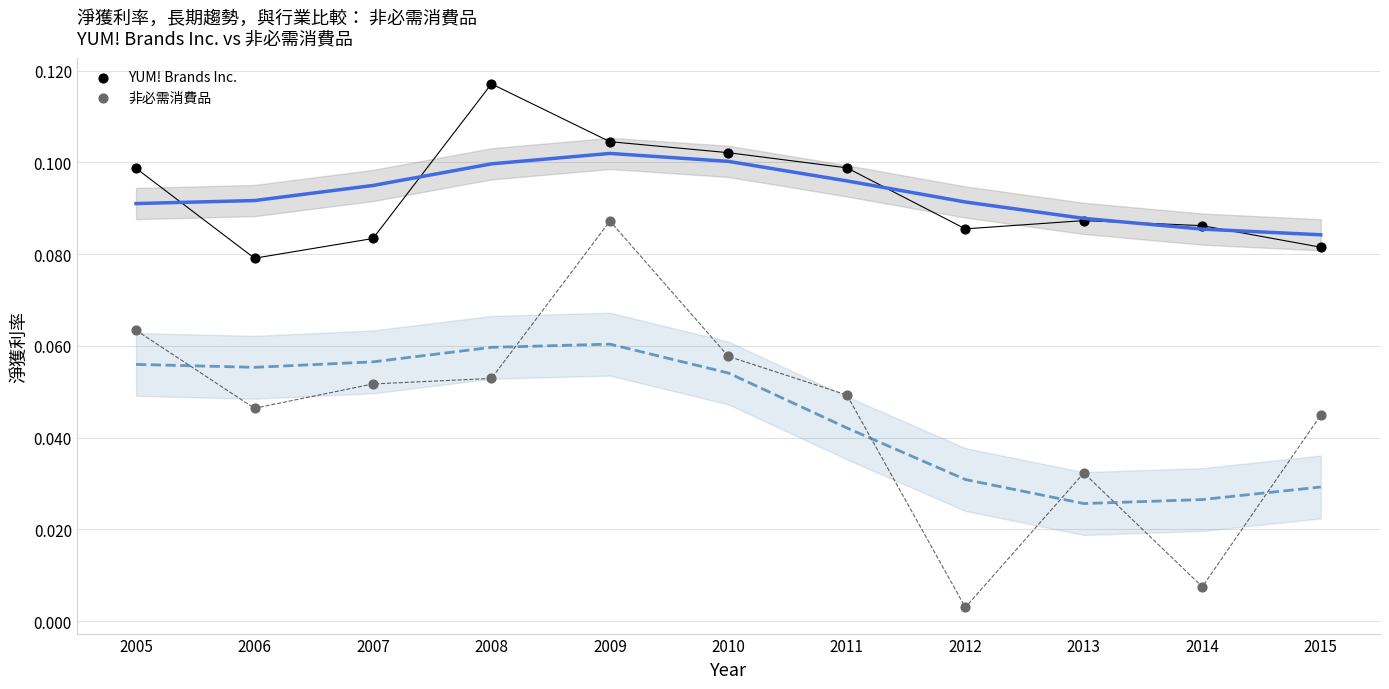

Which series reaches the maximum Y coordinate?

YUM! Brands Inc.